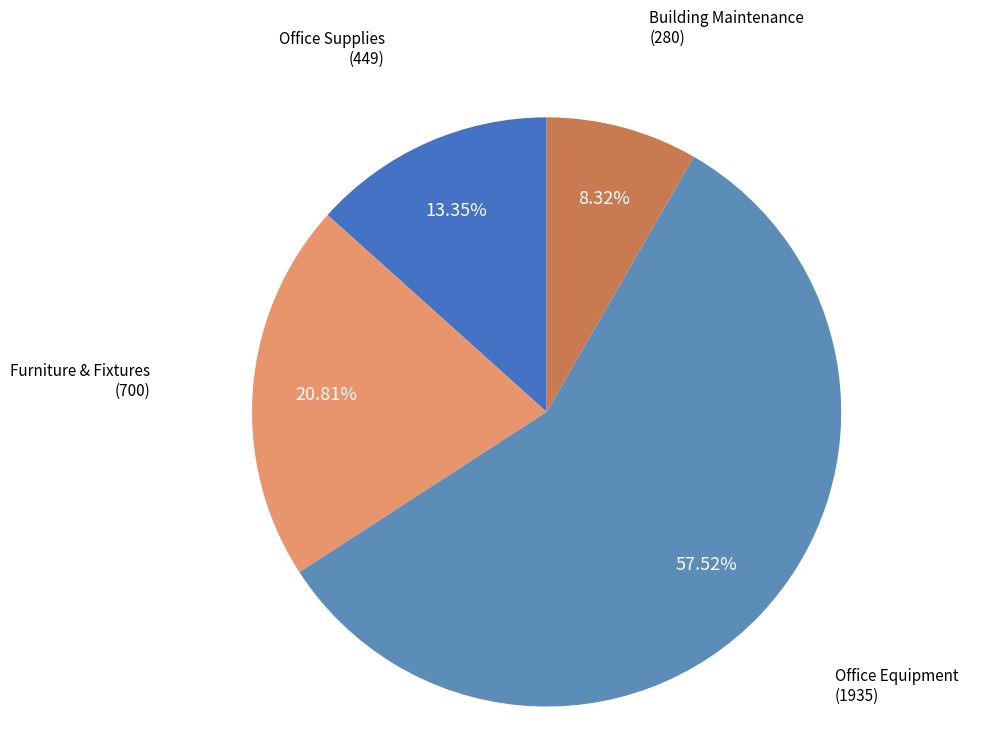

To the nearest percent, what percentage of the pie is Furniture & Fixtures?

21%